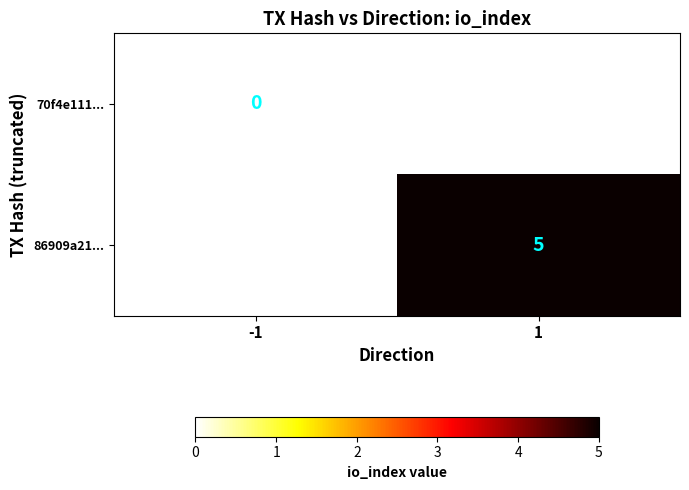

Is the value of 70f4e111... at -1 greater than the value of 86909a21... at 1?

No